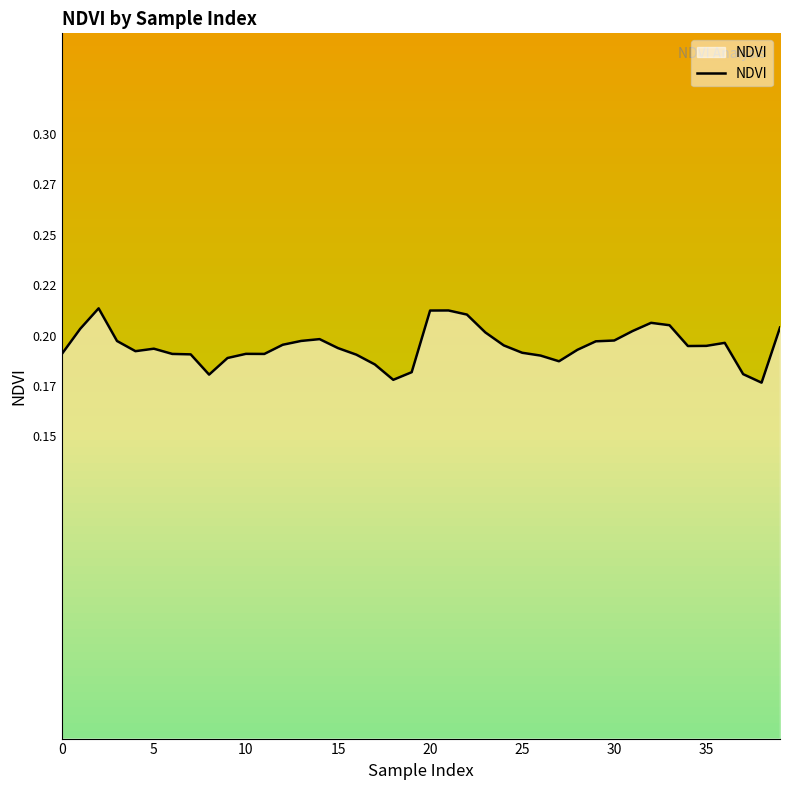

List the labels in order of value, smallest first.

38, 18, 8, 37, 19, 17, 27, 9, 26, 16, 7, 0, 11, 6, 10, 25, 4, 28, 5, 15, 34, 35, 24, 12, 36, 29, 3, 13, 30, 14, 23, 31, 1, 39, 33, 32, 22, 20, 21, 2